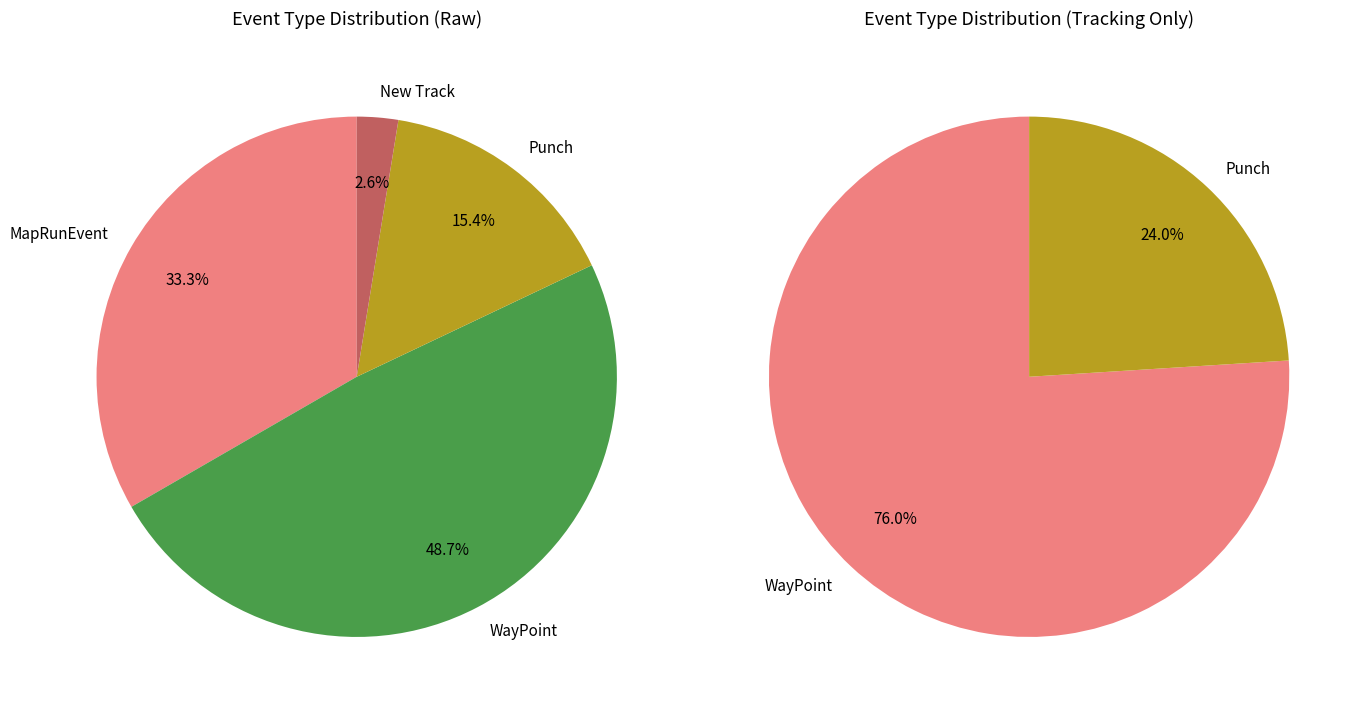

To the nearest percent, what is the combined percentage of New Track and WayPoint?

51%